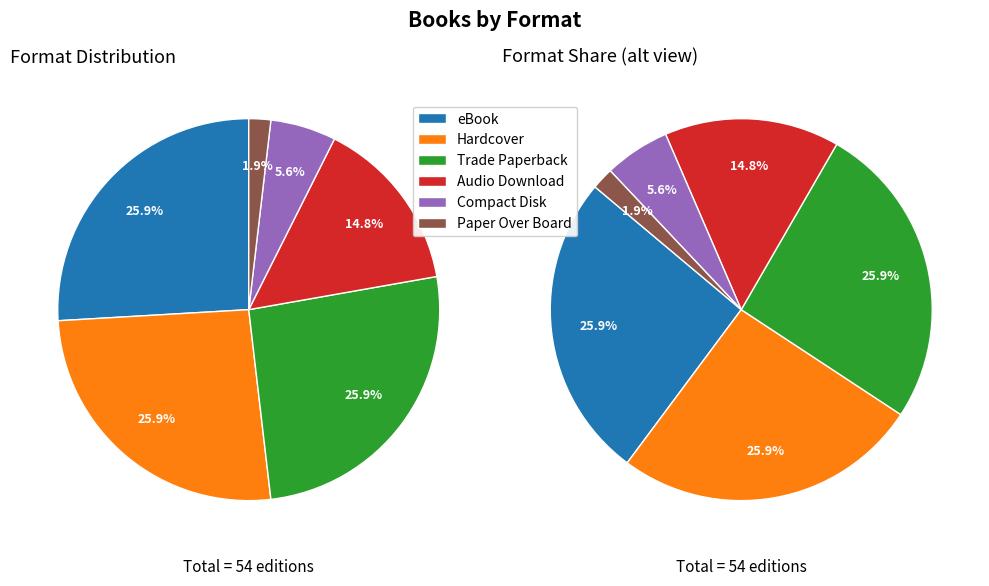

Is there a majority slice in this chart?

No